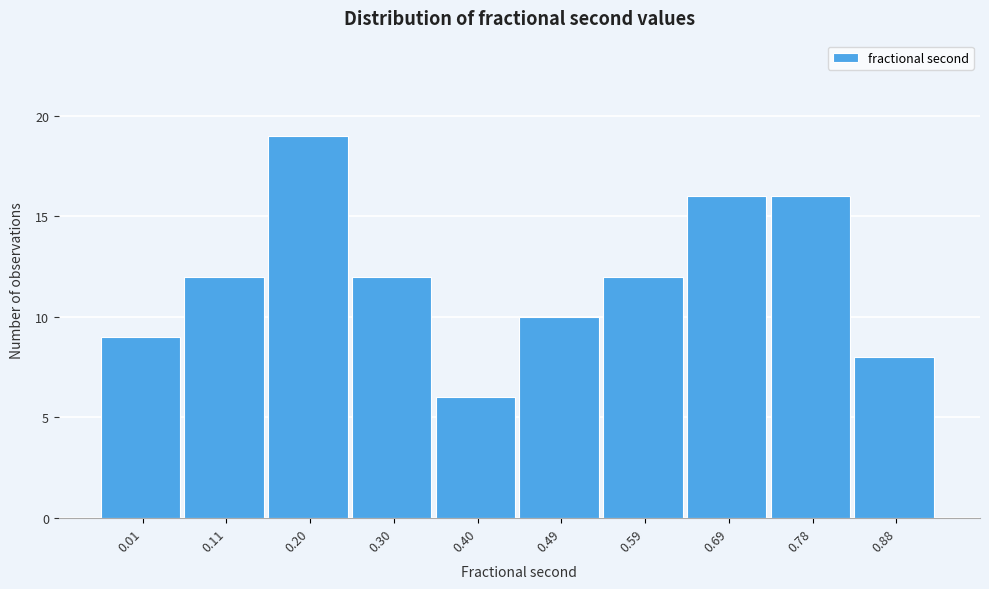

Reading left to right, what are all the values shown in this chart?

9	12	19	12	6	10	12	16	16	8